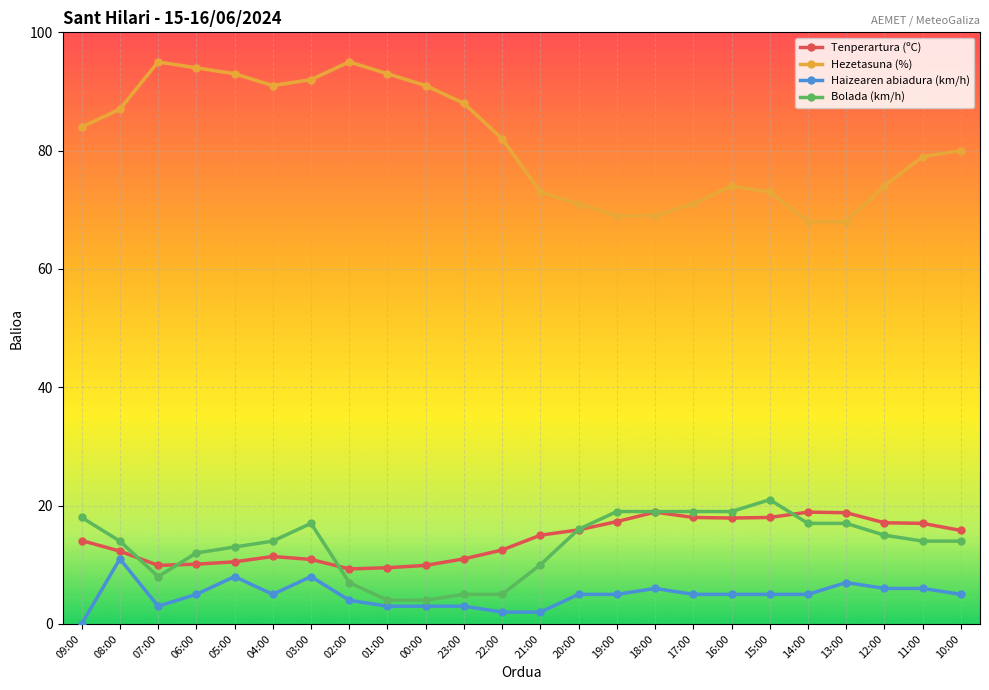

At which category does Bolada (km/h) reach its first local peak?

03:00